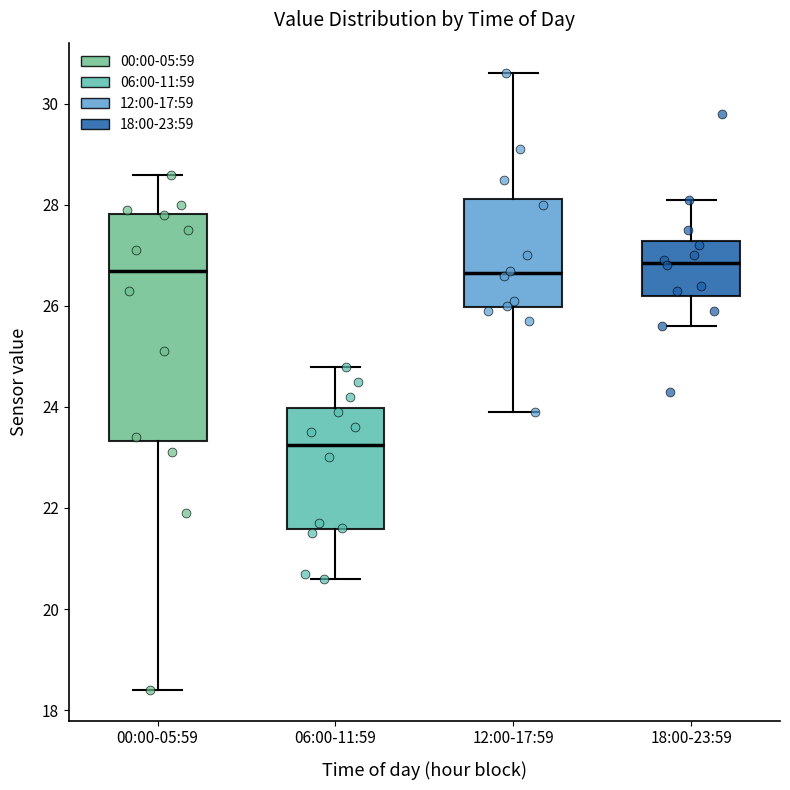

Which box has the lowest median line?

06:00-11:59